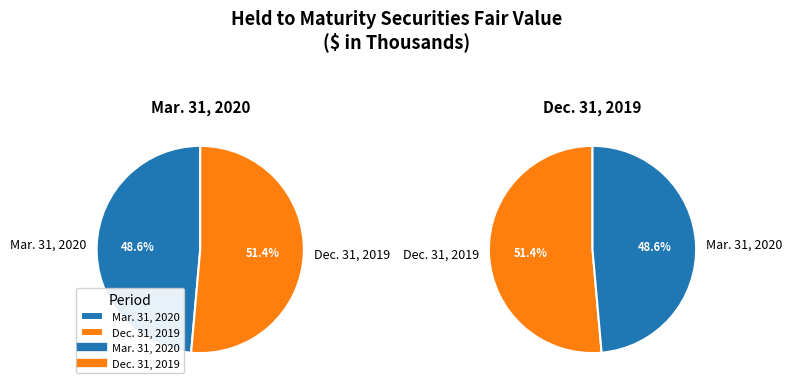

What percentage is the Dec. 31, 2019 slice, to the nearest percent?

51%